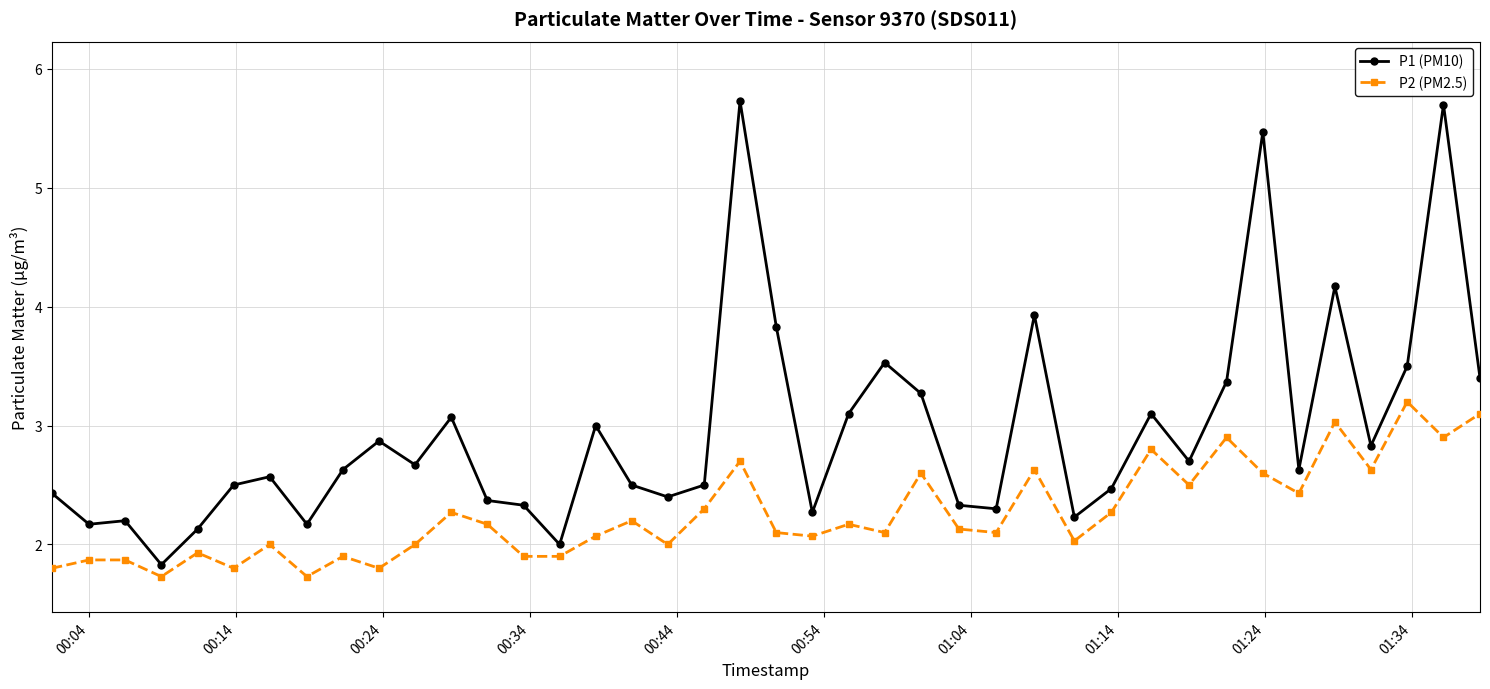

What is the sum of all P2 (PM2.5) values?

90.2